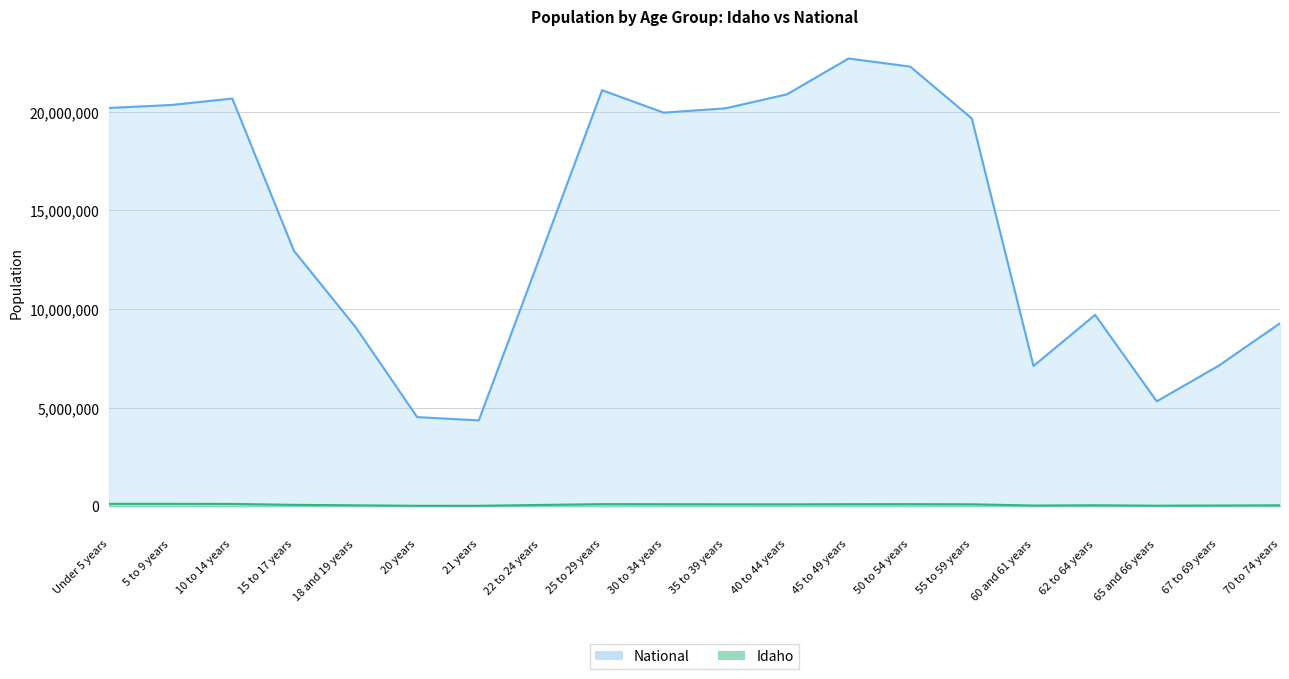

What is the average value of the Idaho series?

74122